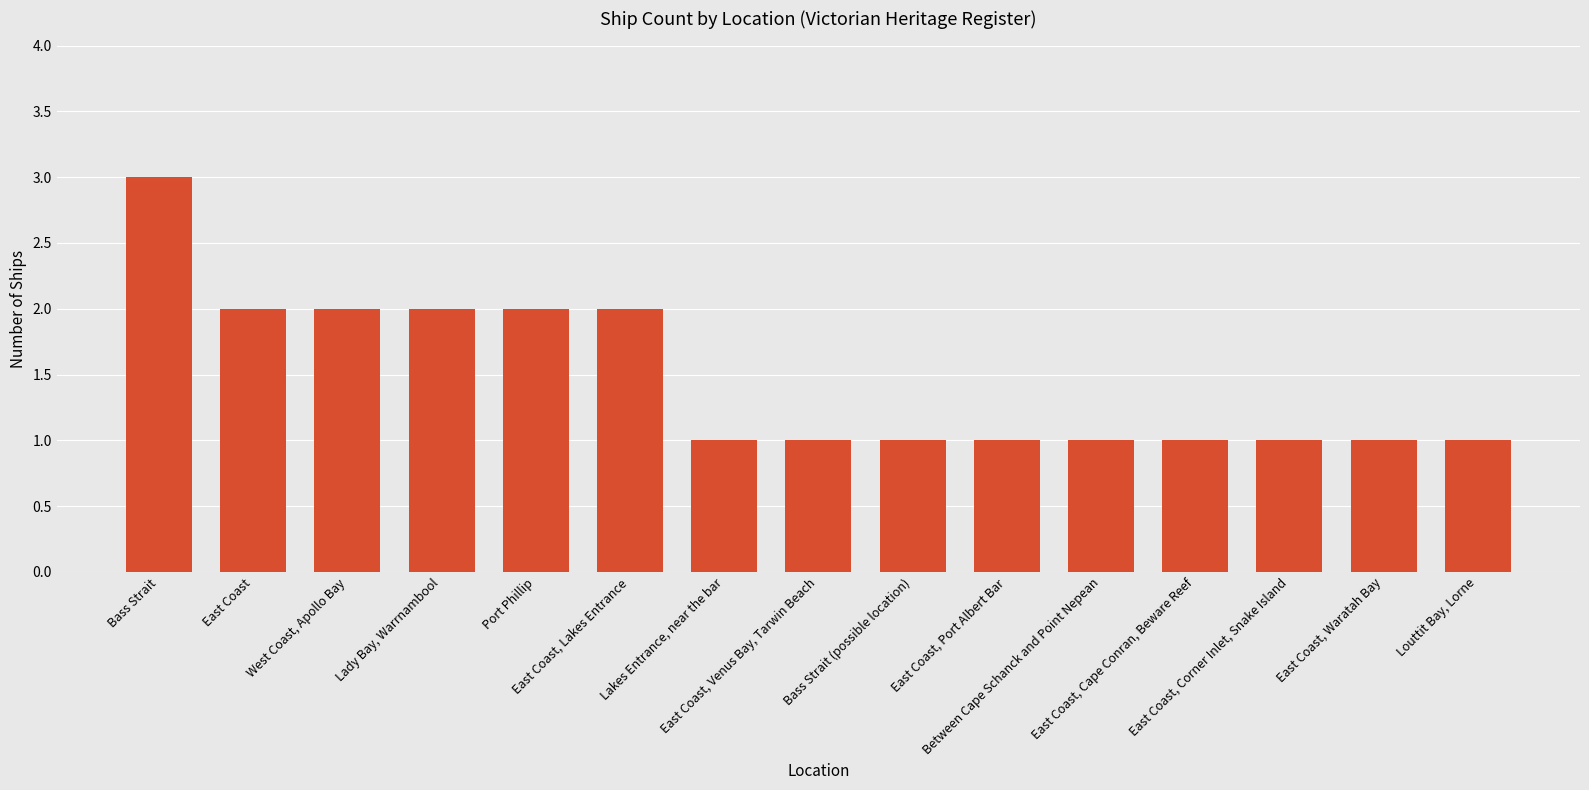

What is the approximate value at Port Phillip?

2